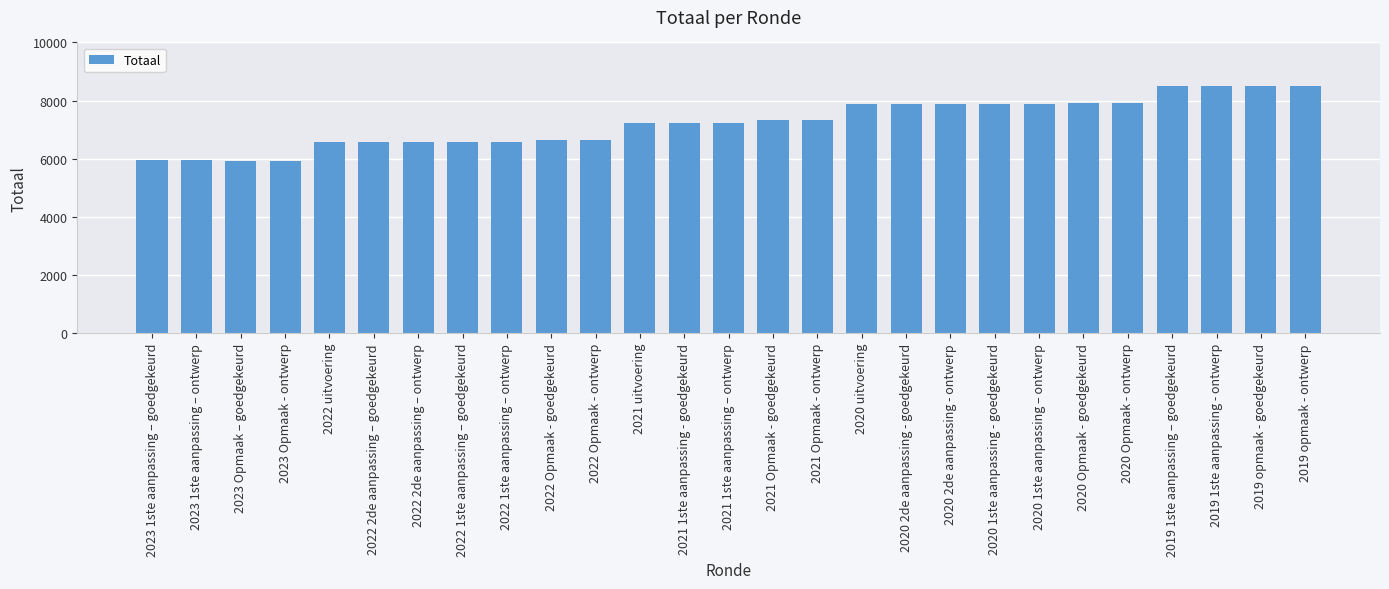

What is the difference between the maximum and minimum values?

2560